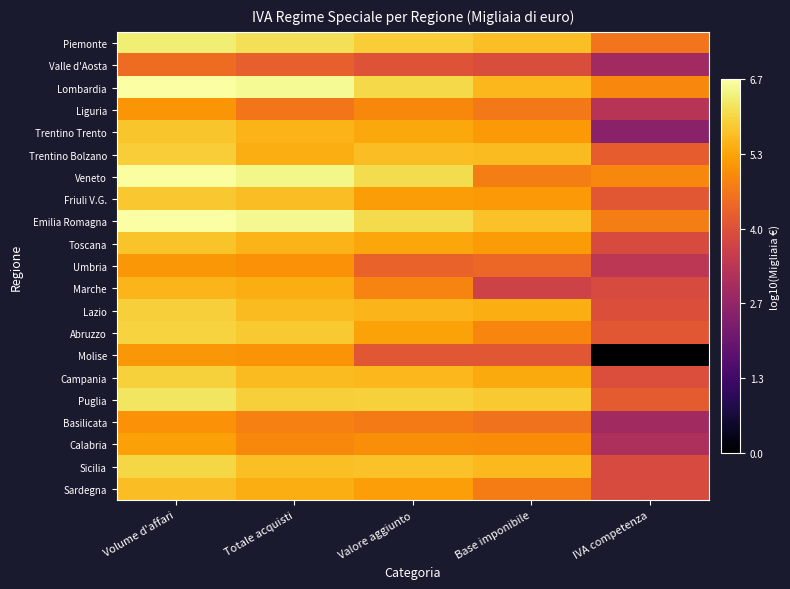

Between Volume d'affari and Totale acquisti, which is larger?

Volume d'affari